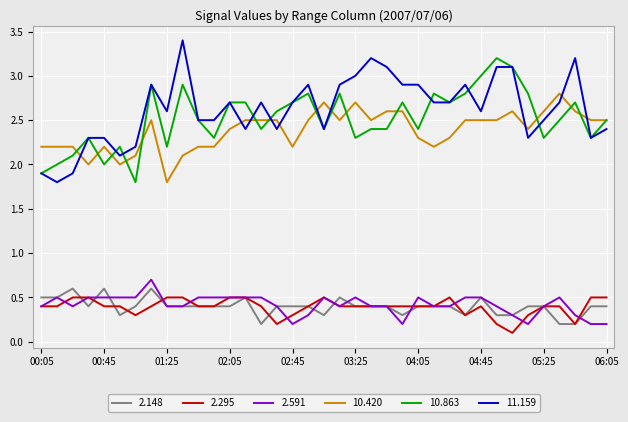

What is the difference between the maximum and second lowest values in the 2.295 series?

0.3